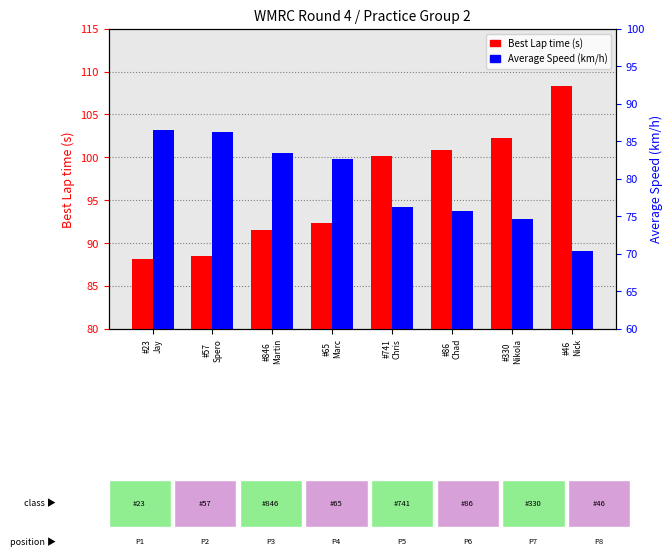

The value of Average Speed at #741
Chris is 39.2. True or false?

False